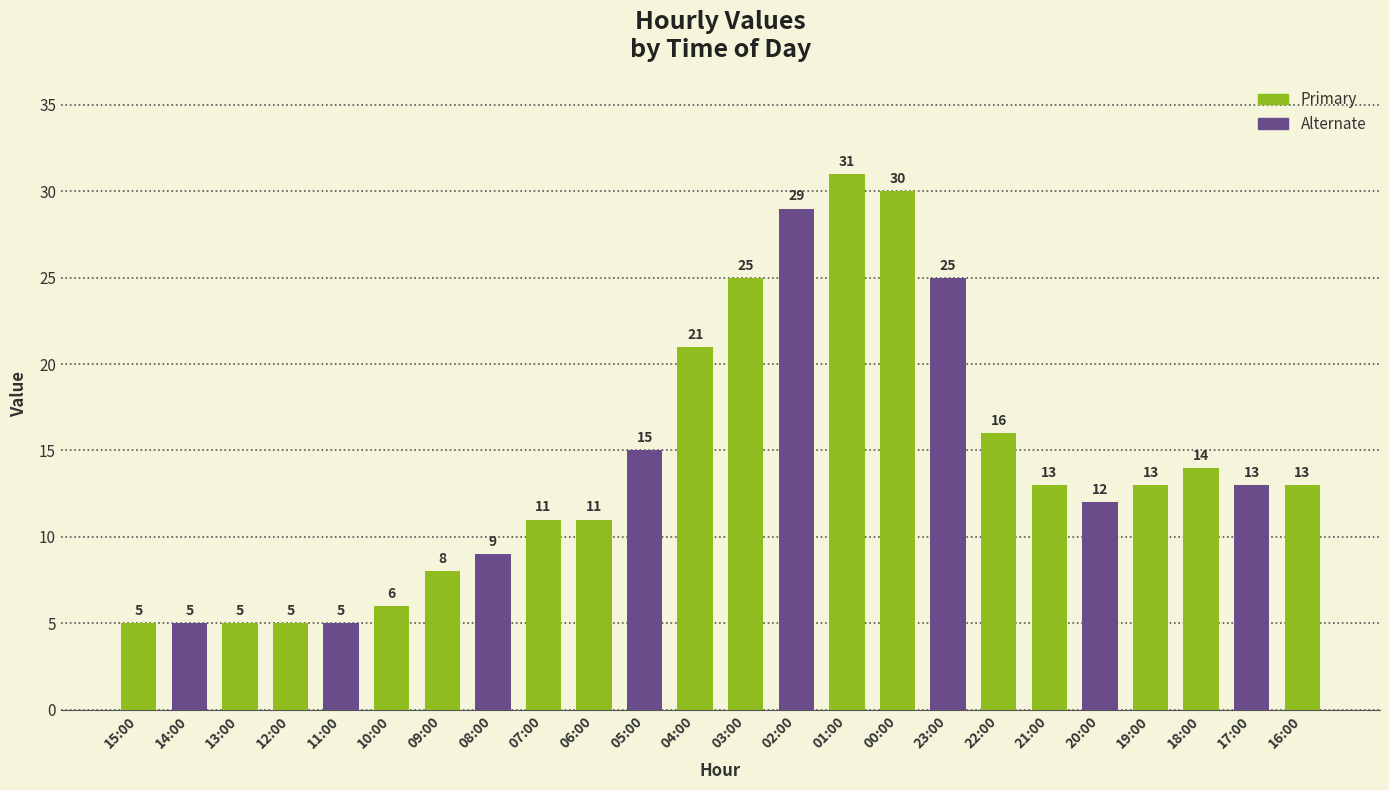

Are the bars grouped side by side (vs. stacked)?

No